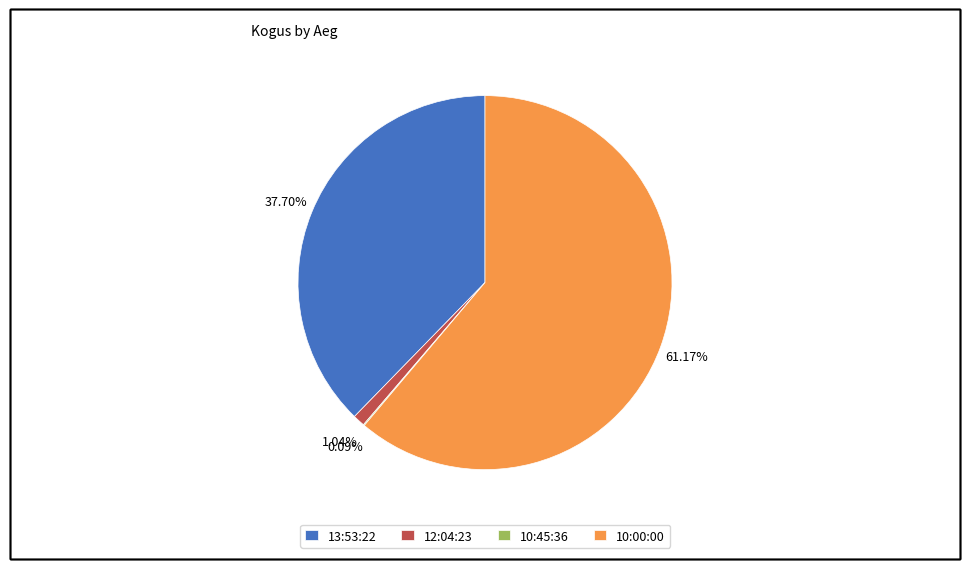

What portion of the pie excludes 12:04:23?

99.0%